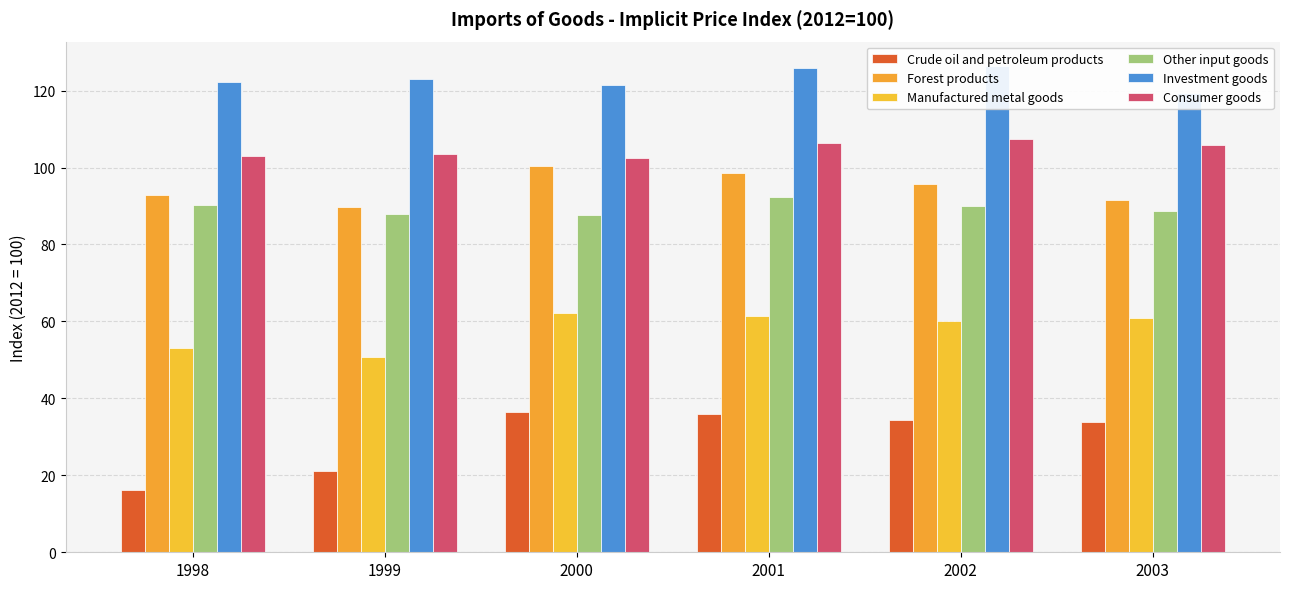

What value does the Forest products series have at 1999?

89.8